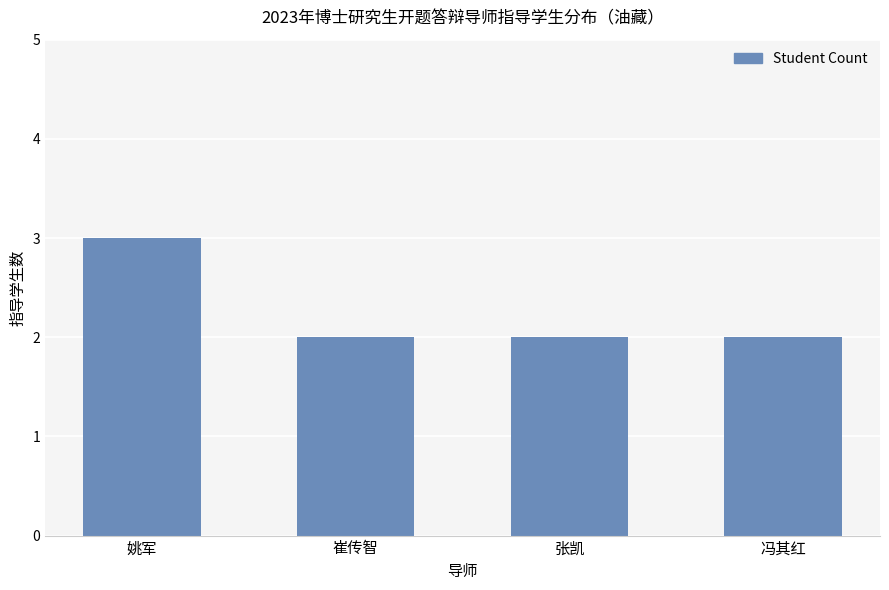

What is the label of the 2nd bar from the right?

张凯